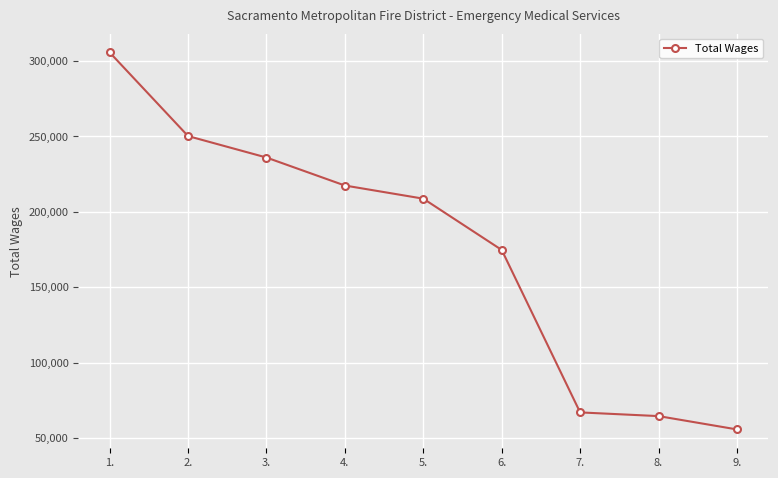

List the labels in order of value, smallest first.

9., 8., 7., 6., 5., 4., 3., 2., 1.